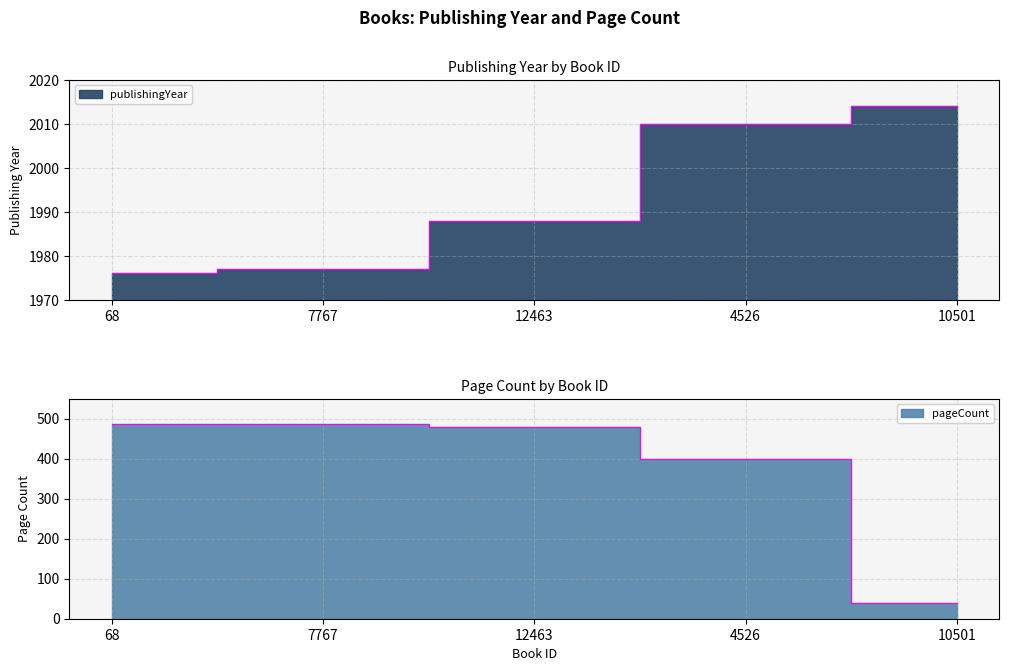

True or false: publishingYear and pageCount cross at least once.

False